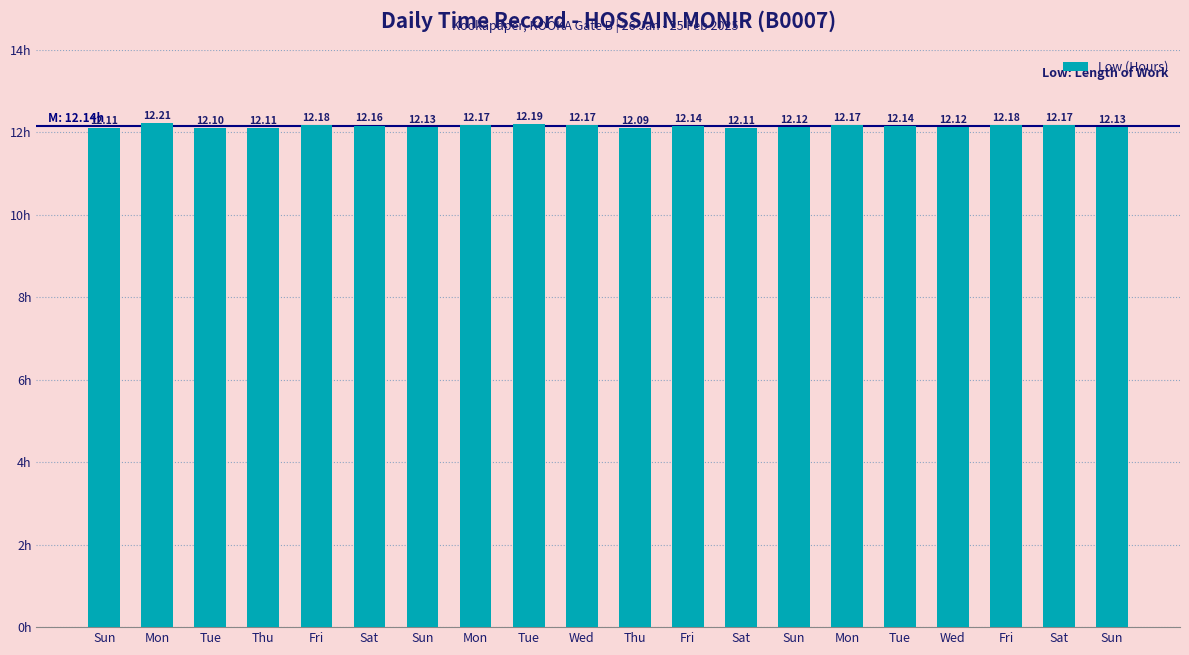

At which label is the value closest to 12?

Thu